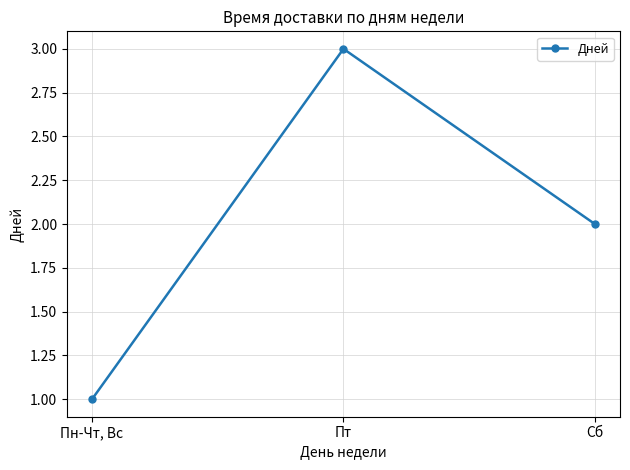

At which label does the data first exceed 2?

Пт